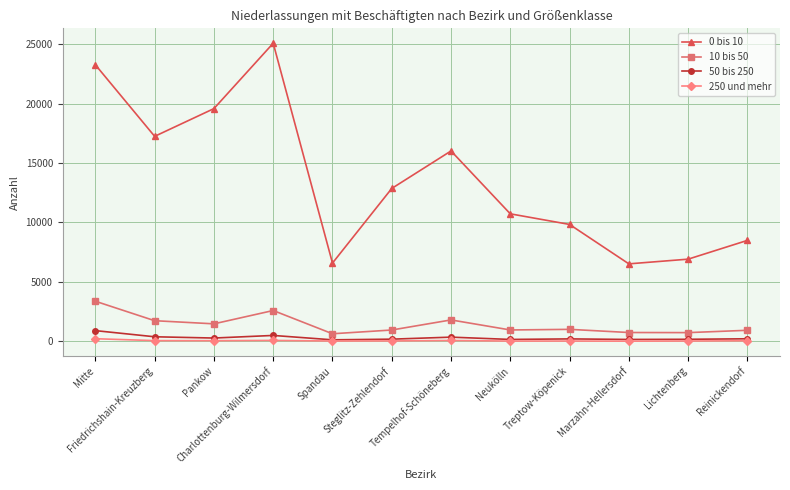

At how many categories does at least one series exceed 24025?

1